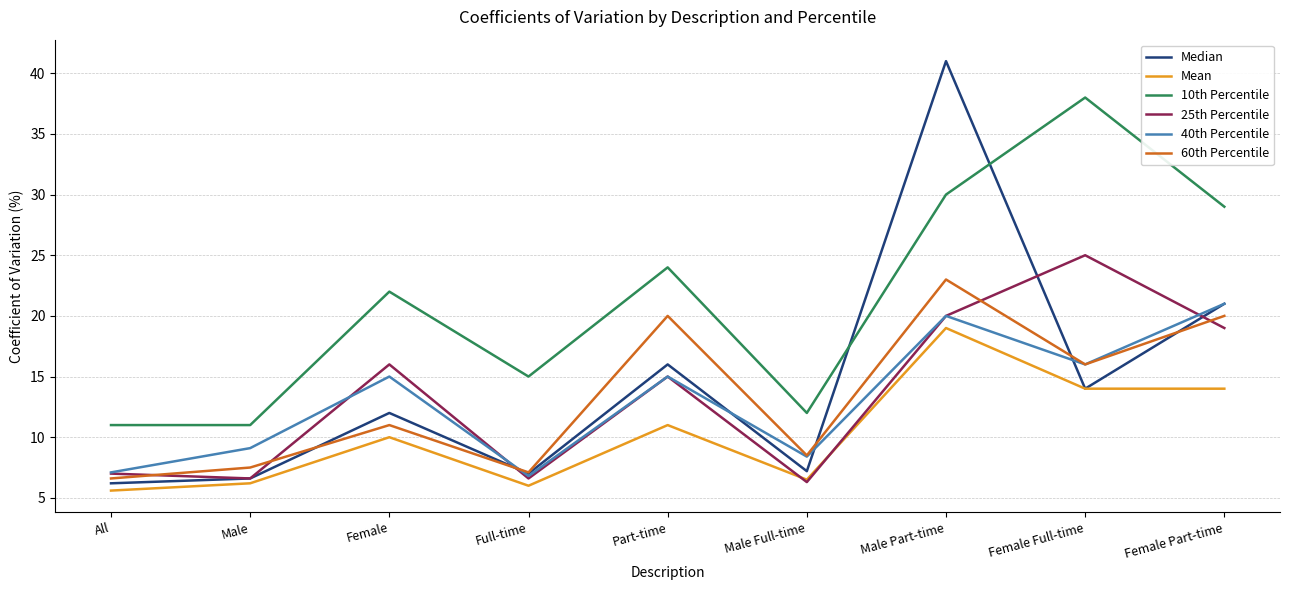

Reading left to right, transcribe all the data shown in this chart.

Median: 6.2	6.6	12.0	7.0	16.0	7.2	41.0	14.0	21.0
Mean: 5.6	6.2	10.0	6.0	11.0	6.5	19.0	14.0	14.0
10th Percentile: 11.0	11.0	22.0	15.0	24.0	12.0	30.0	38.0	29.0
25th Percentile: 7.0	6.6	16.0	6.6	15.0	6.3	20.0	25.0	19.0
40th Percentile: 7.1	9.1	15.0	6.8	15.0	8.4	20.0	16.0	21.0
60th Percentile: 6.6	7.5	11.0	7.1	20.0	8.5	23.0	16.0	20.0